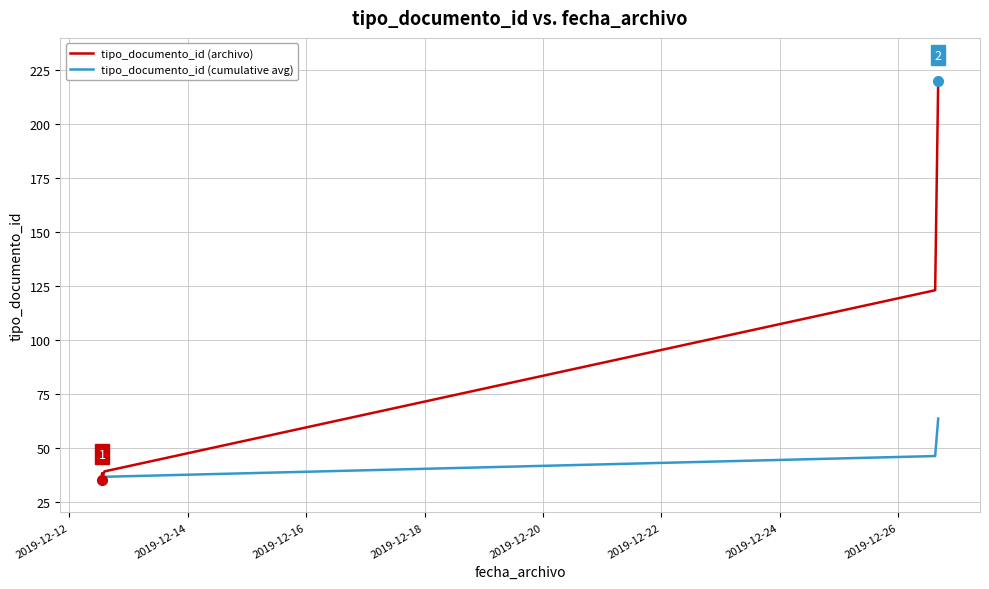

What is the minimum value shown in the chart?

35.0